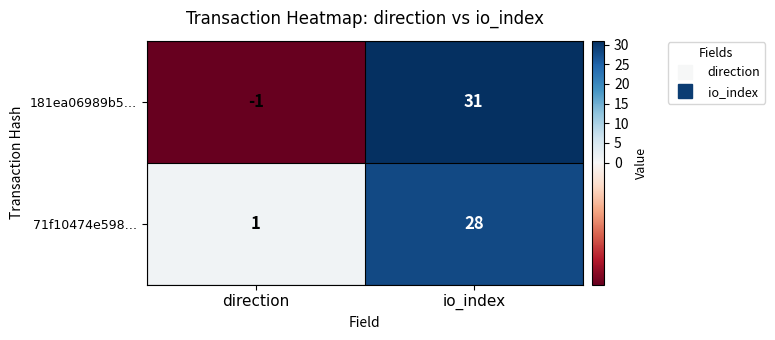

What is the sum of all 181ea06989b5… values?

30